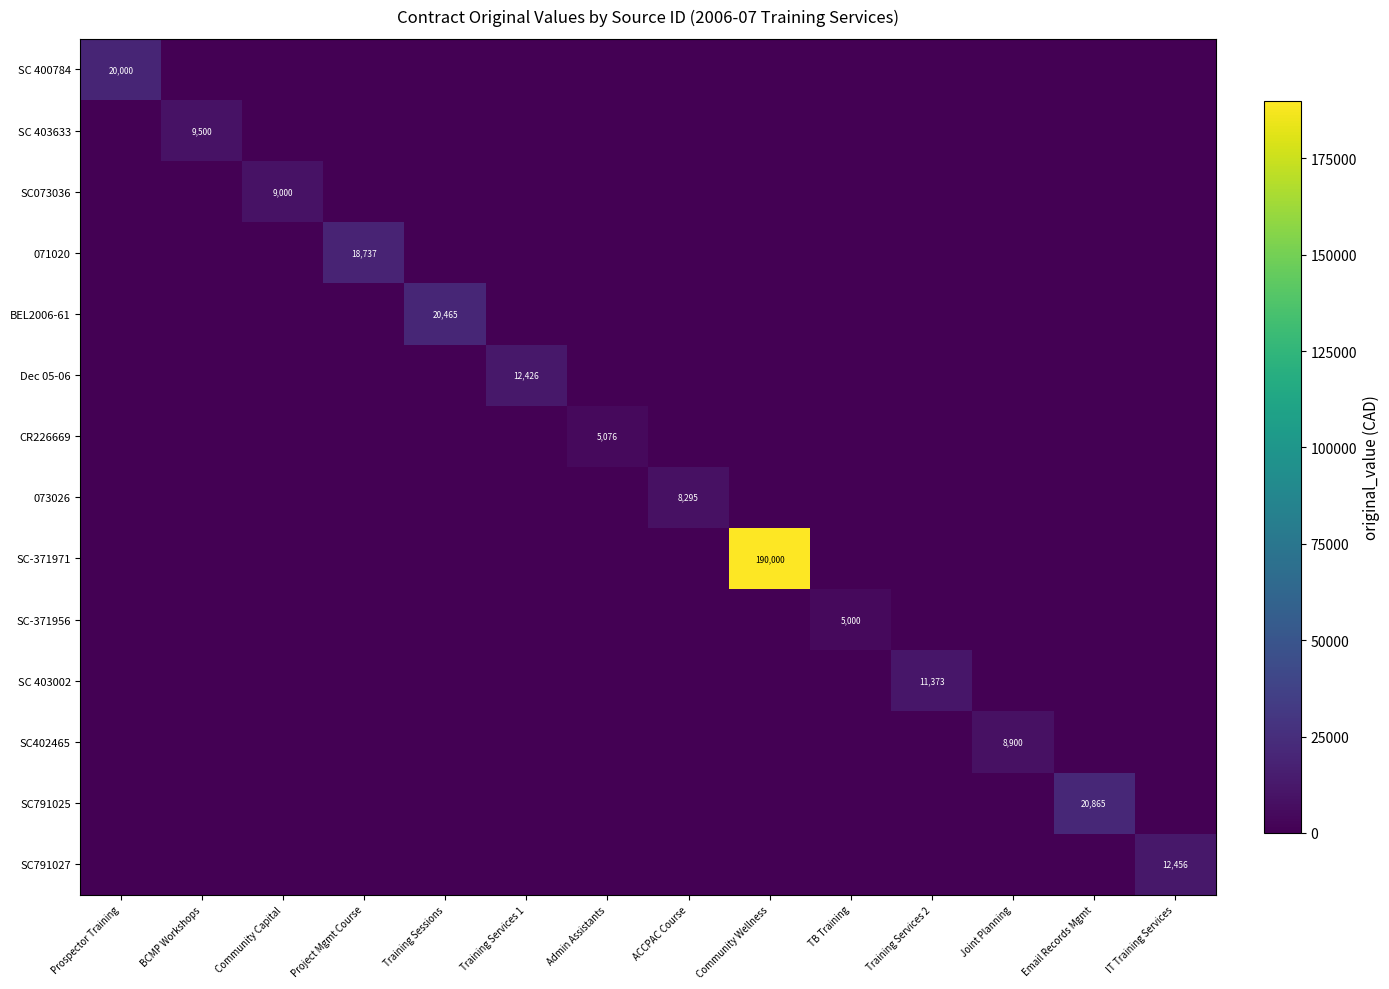

At which category is the sum across all series the highest?

Community Wellness